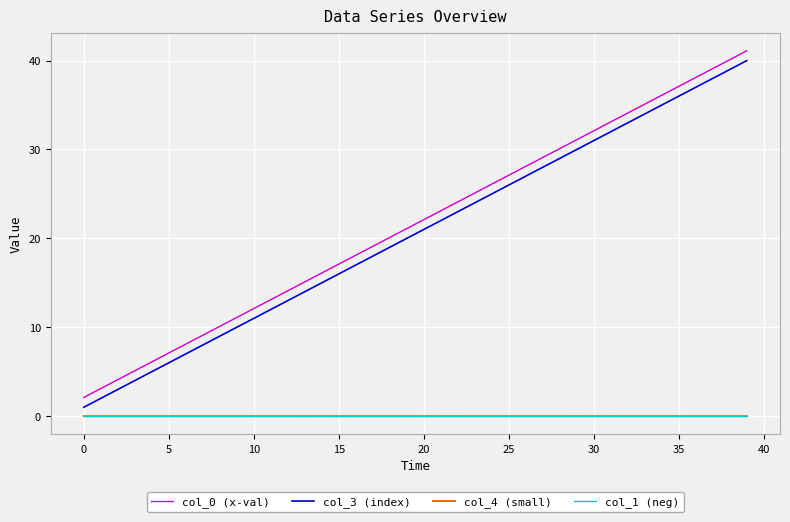

Which series has the widest spread of values?

col_3 (index)